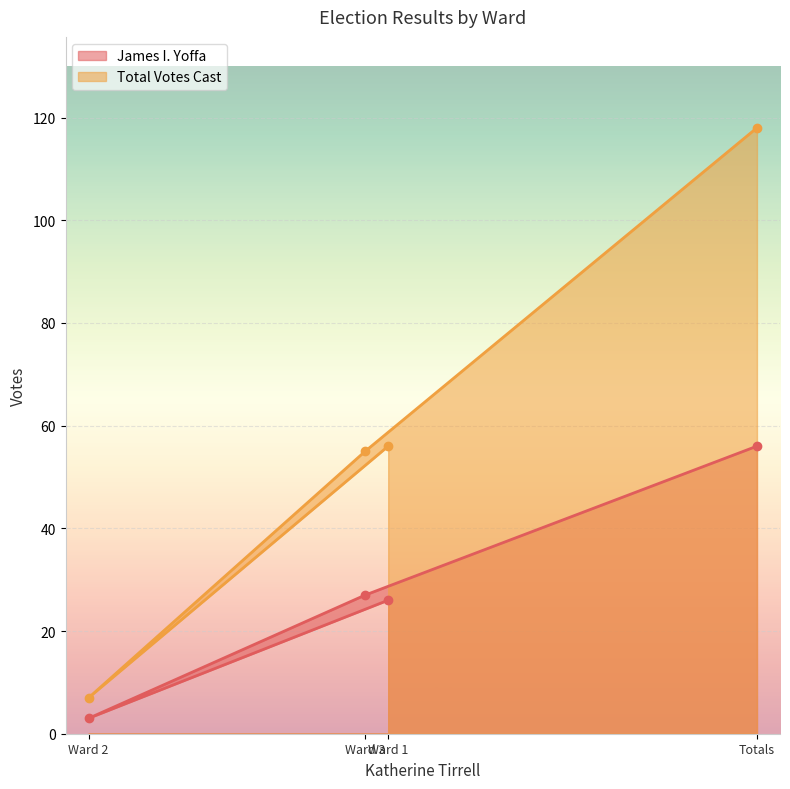

What is the sum of the James I. Yoffa values at Totals and Ward 1?

82